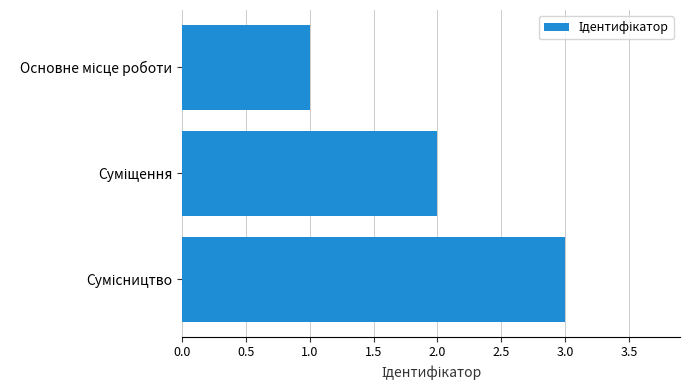

Reading bottom to top, transcribe all the data shown in this chart.

3	2	1